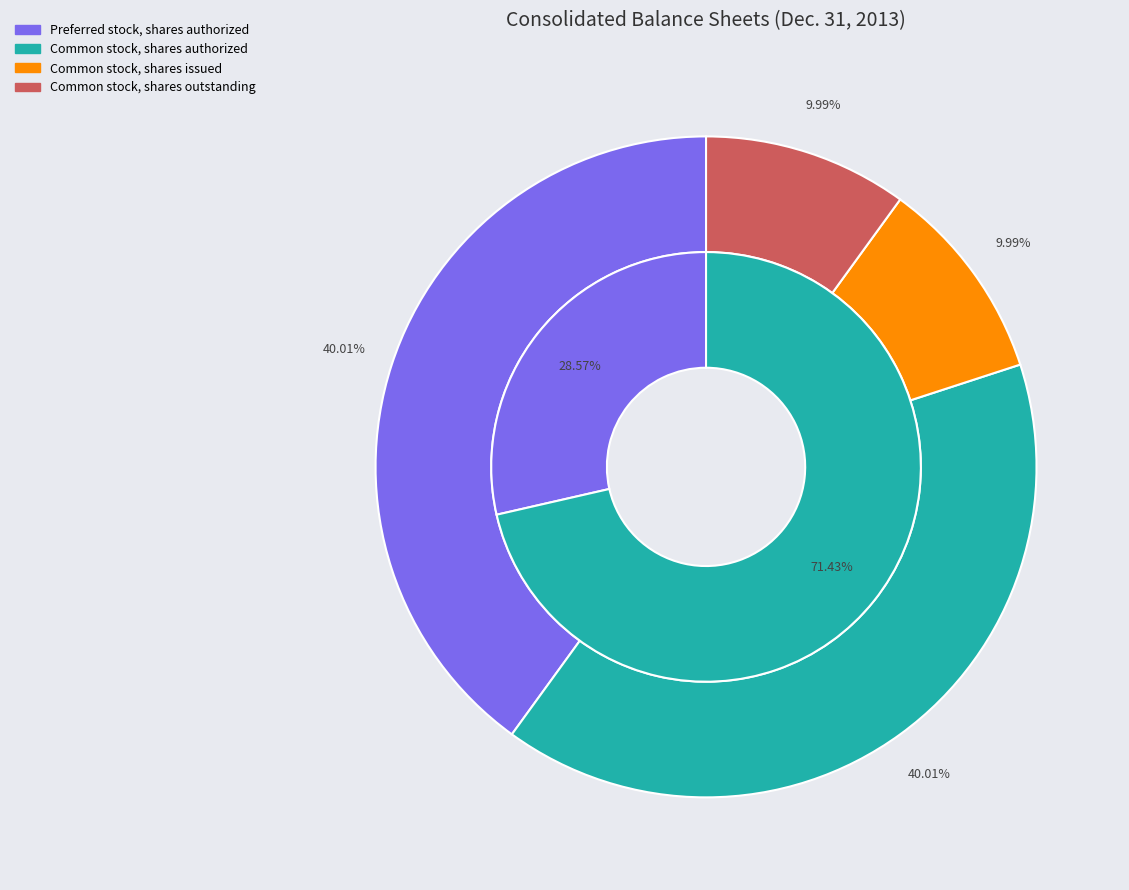

What is the ratio of the value at Common stock, shares issued to the value at Common stock, shares outstanding?

1.0